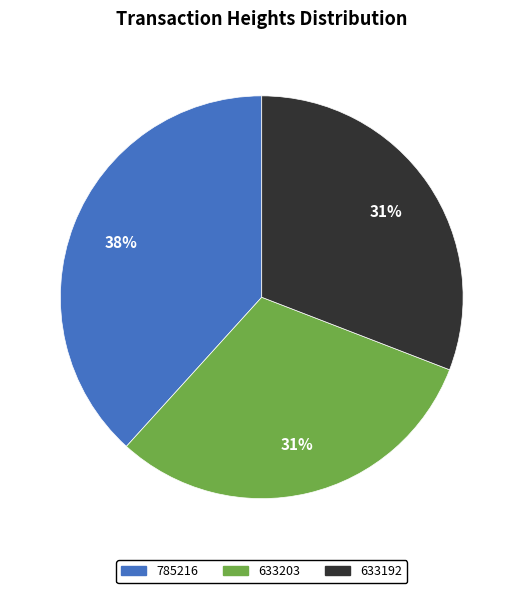

Is the sum of 633203 and 785216 greater than half?

Yes